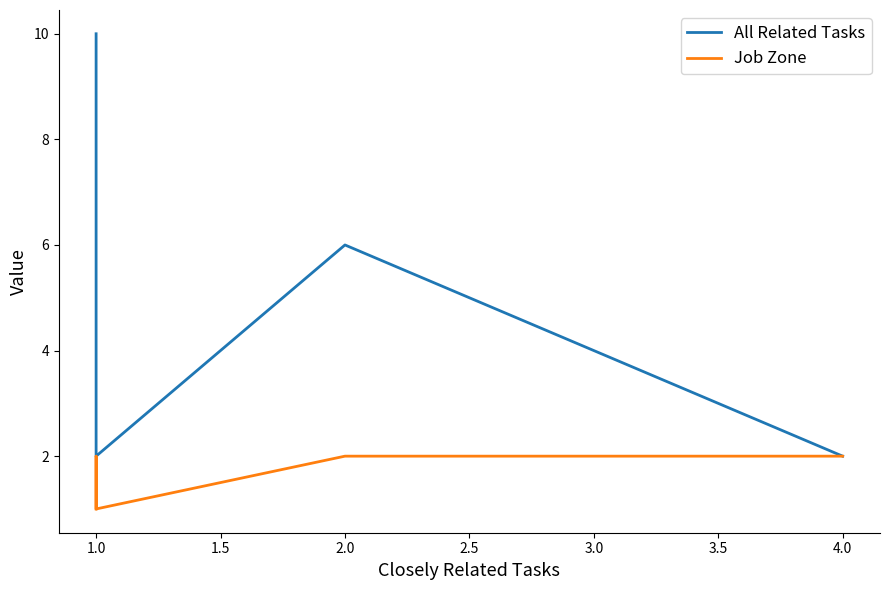

What is the difference between the maximum and second lowest values in the Job Zone series?

1